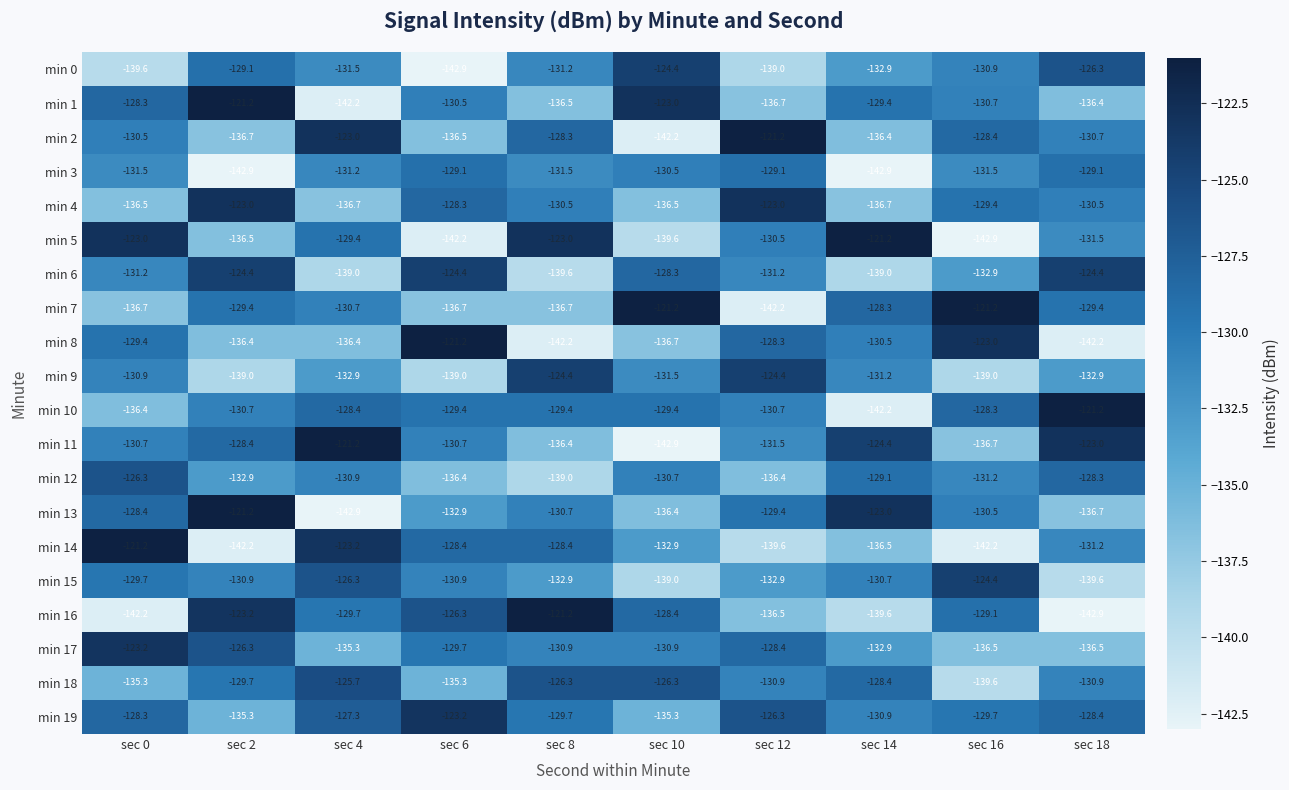

Between sec 12 and sec 16, which series saw the biggest shift?

min 7